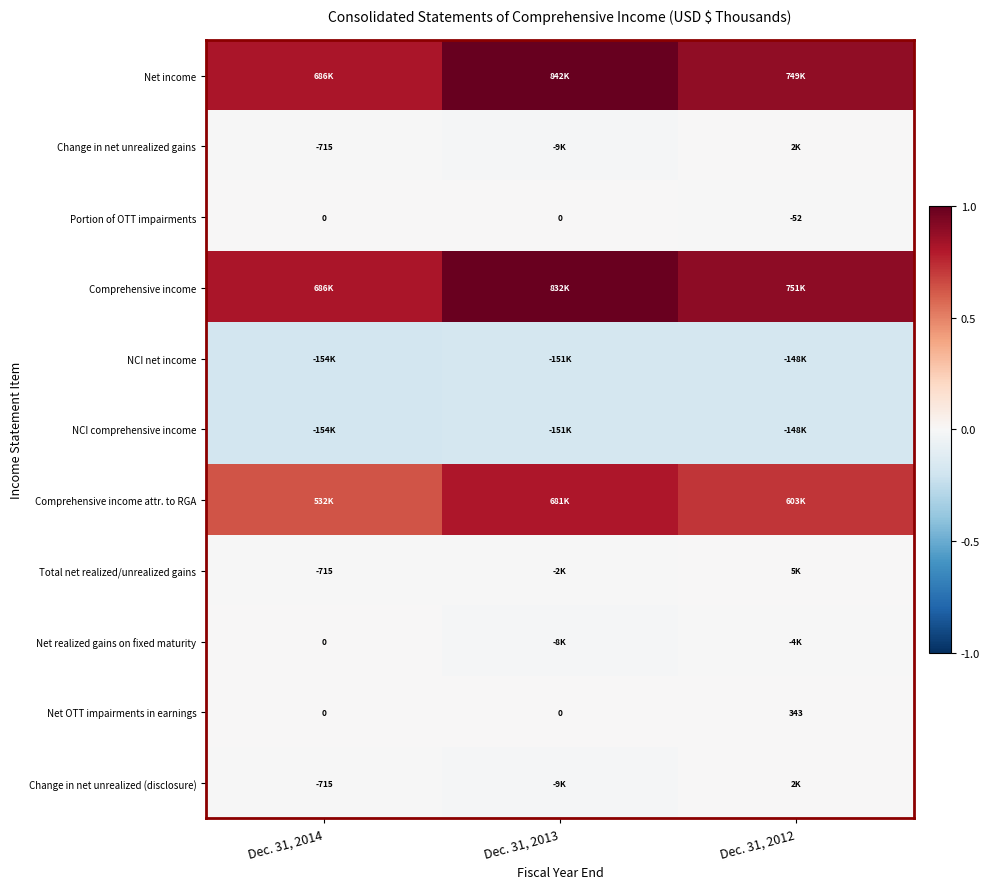

How many negative values does the Portion of OTT impairments series have?

1